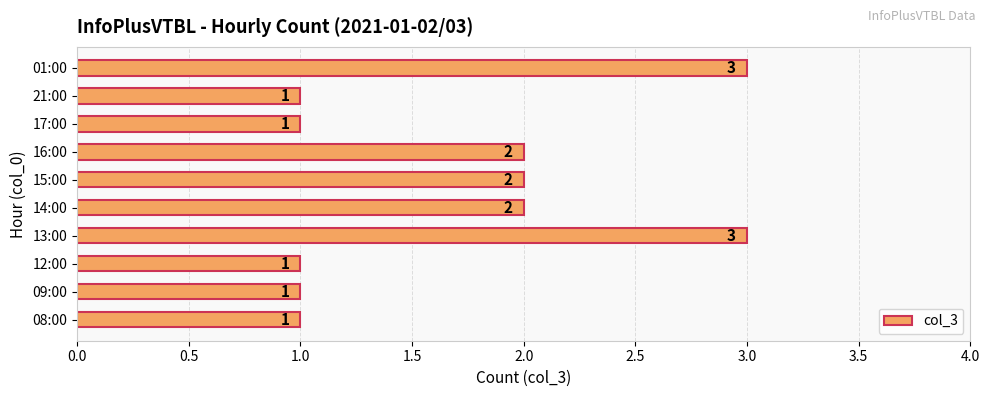

Reading top to bottom, list all the values displayed in this chart.

3	1	1	2	2	2	3	1	1	1